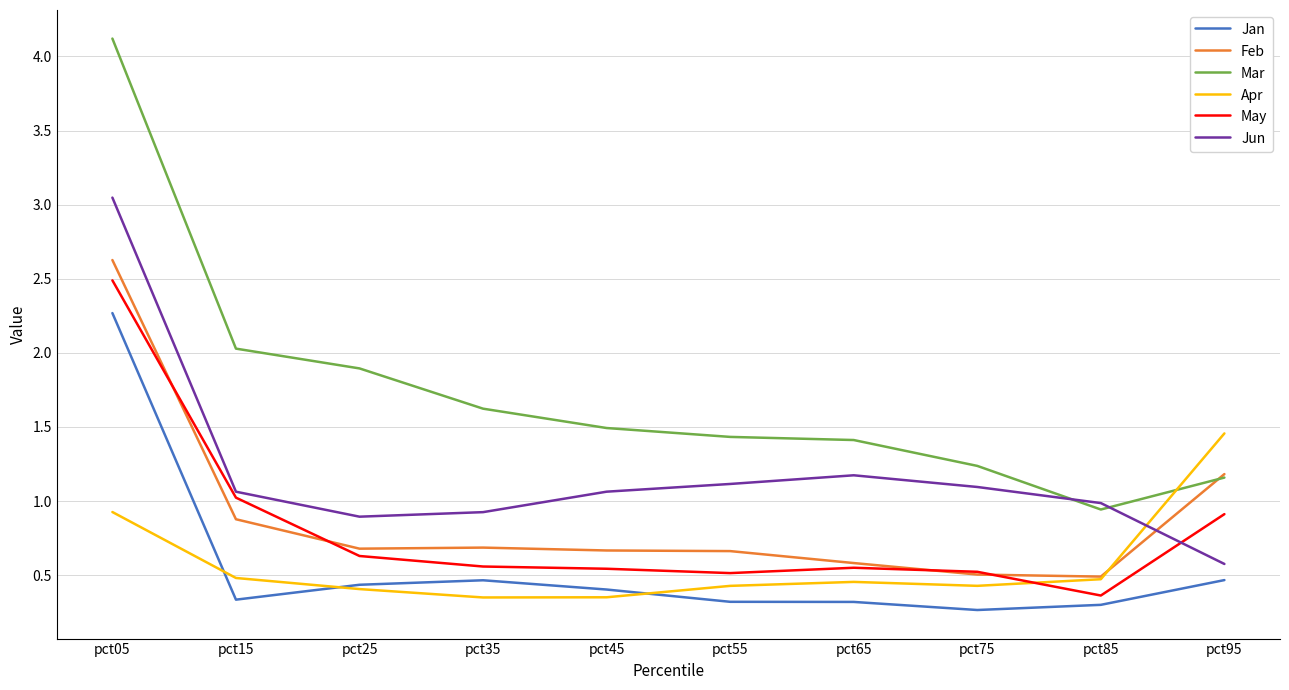

What is the difference between the highest and lowest values at pct75?

1.0